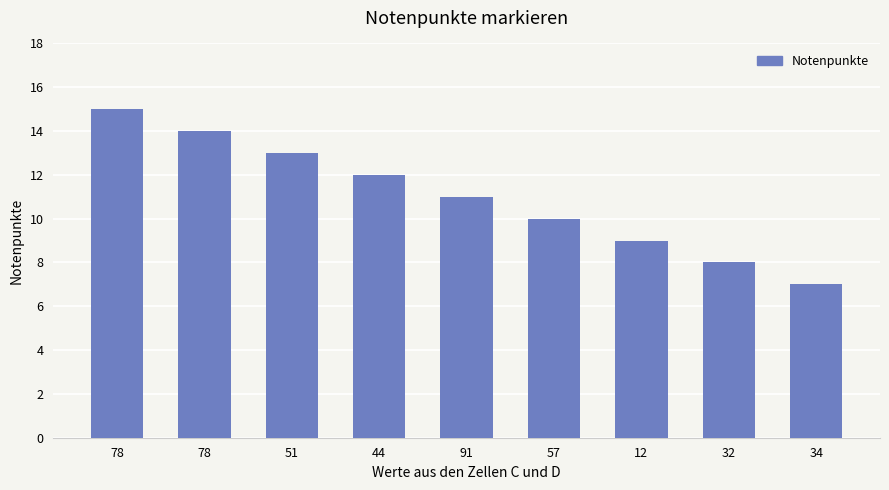

How many data points does each series have?

9